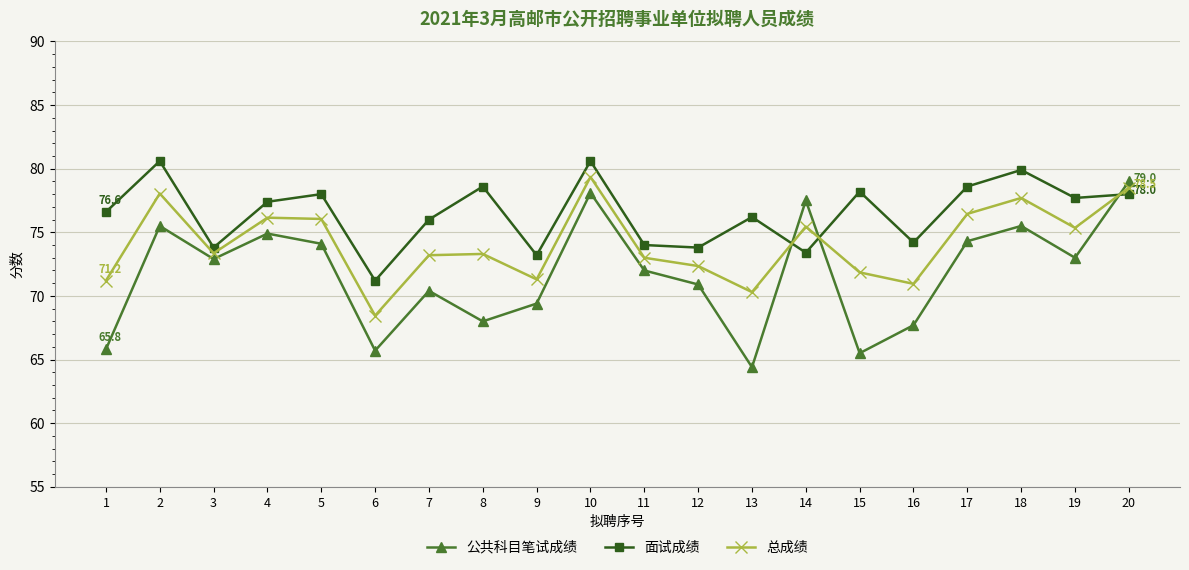

List the series in order of their peak value, lowest first.

公共科目笔试成绩, 总成绩, 面试成绩